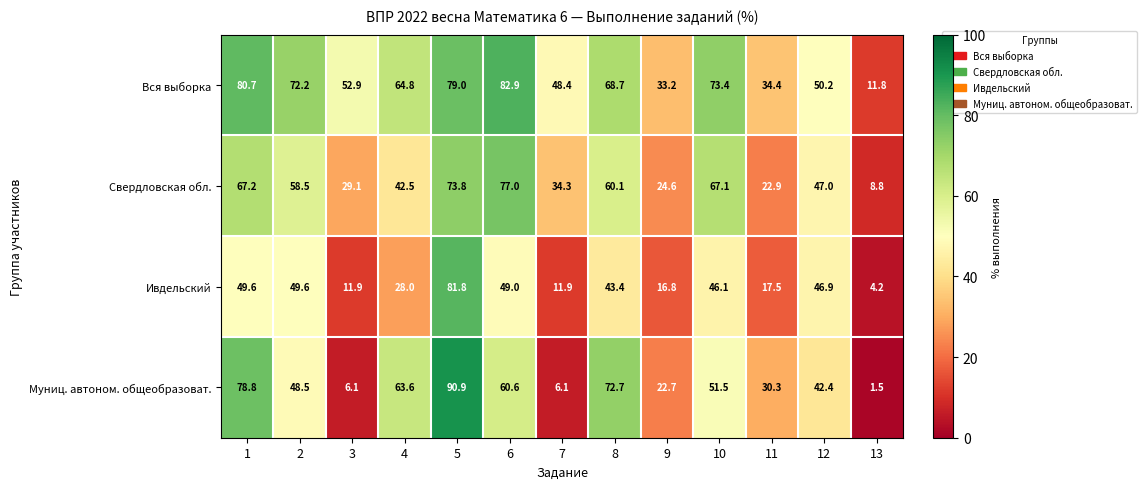

Is it true that Ивдельский equals 17.5 at 11?

True